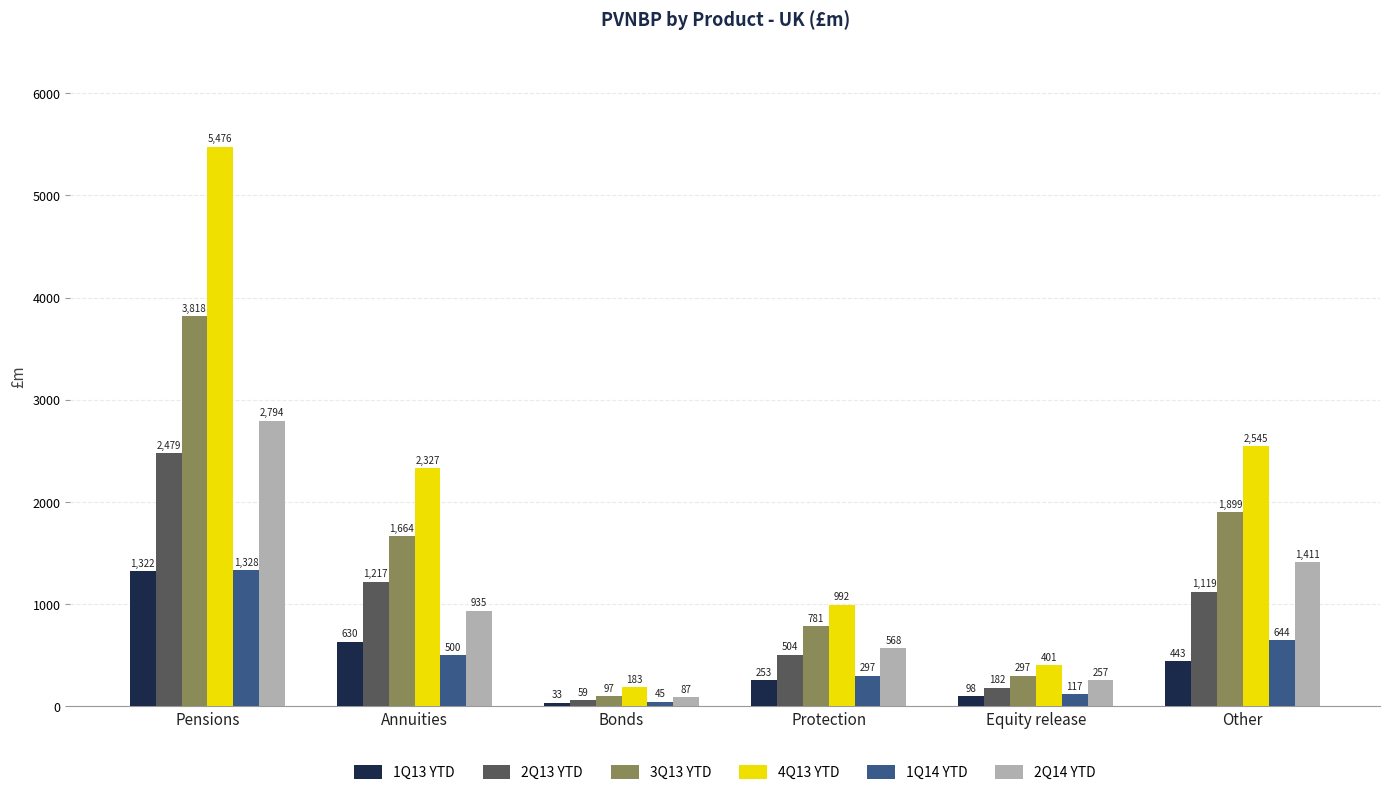

At which label does 3Q13 YTD first exceed 1664?

Pensions